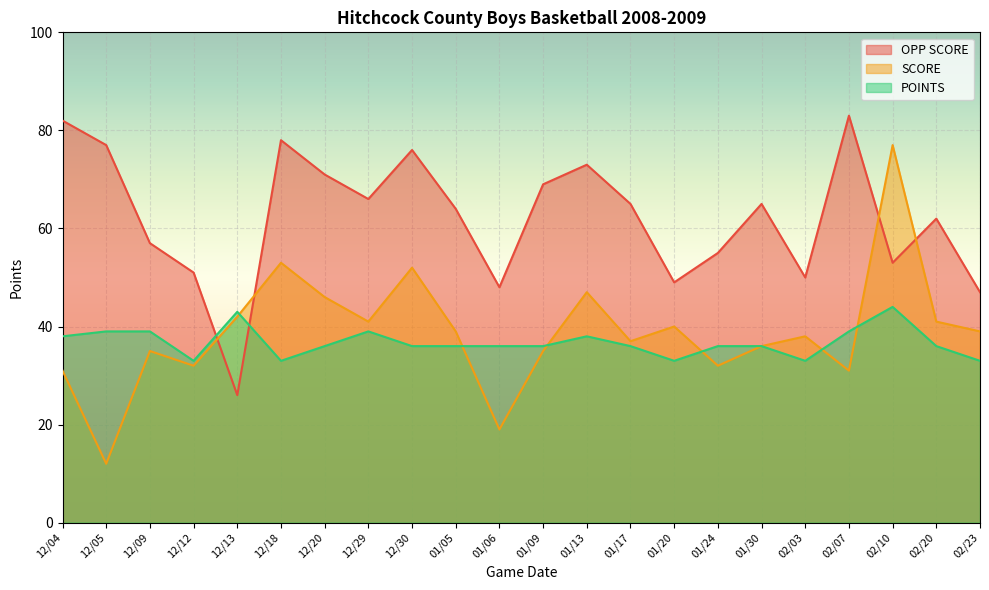

What is the difference between the maximum and second lowest values in the OPP SCORE series?

36